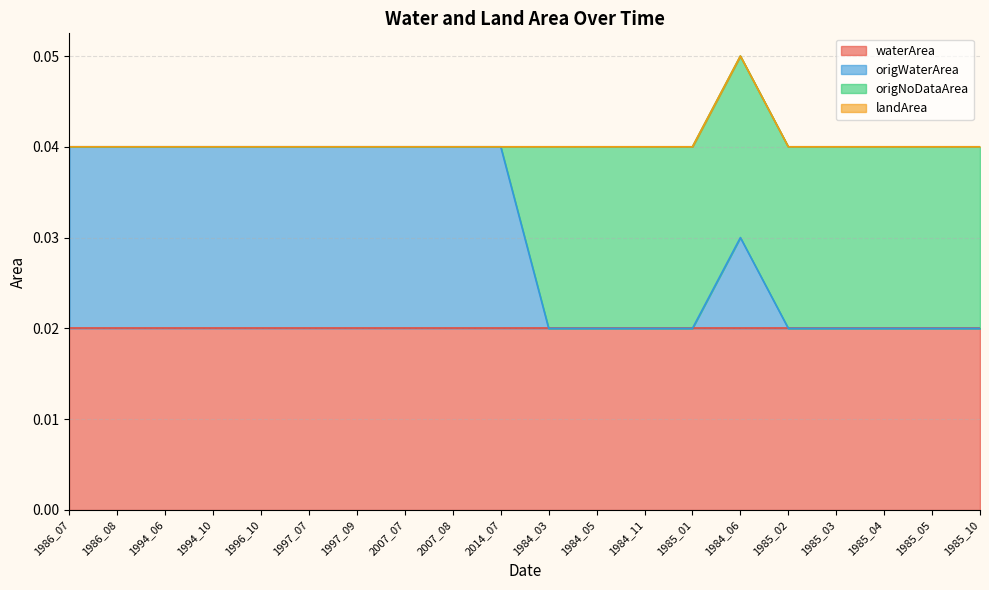

Rank the categories by waterArea value from lowest to highest.

1986_07, 1986_08, 1994_06, 1994_10, 1996_10, 1997_07, 1997_09, 2007_07, 2007_08, 2014_07, 1984_03, 1984_05, 1984_11, 1985_01, 1984_06, 1985_02, 1985_03, 1985_04, 1985_05, 1985_10